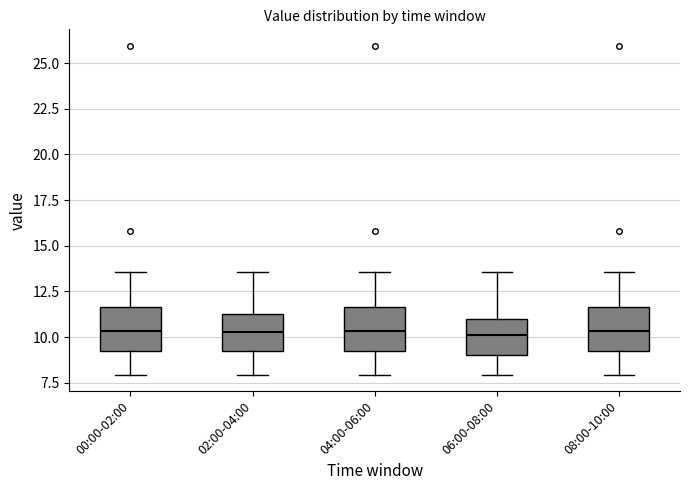

Reading left to right, read every box against the y-axis: the position of its median line, the range the box covers, and the ends of its whiskers. The values are not printed on the chart, so give them approximately, as read against the axis.

00:00-02:00: median 10.5, box 9.0 to 11.5, whiskers 8.0 to 13.5
02:00-04:00: median 10.5, box 9.0 to 11.5, whiskers 8.0 to 13.5
04:00-06:00: median 10.5, box 9.0 to 11.5, whiskers 8.0 to 13.5
06:00-08:00: median 10.0, box 9.0 to 11.0, whiskers 8.0 to 13.5
08:00-10:00: median 10.5, box 9.0 to 11.5, whiskers 8.0 to 13.5